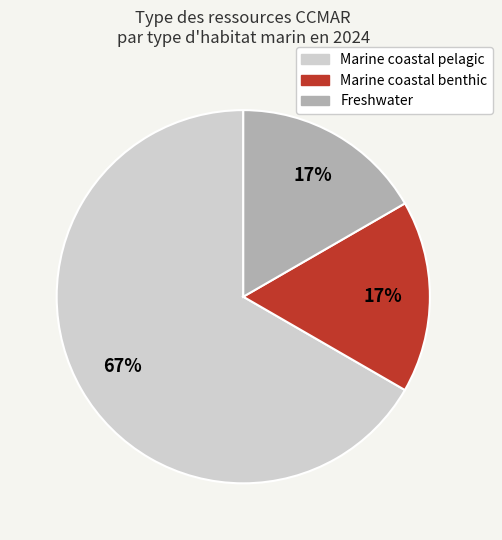

Combined, do Marine coastal pelagic and Freshwater account for over 50%?

Yes